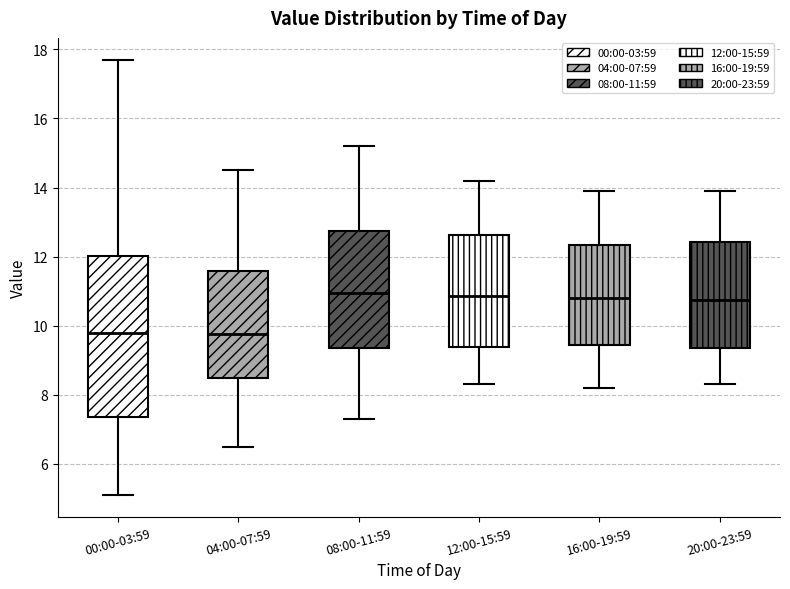

Reading left to right, transcribe this box plot: for each box, give where its median line is, the range the box spans, and where its two whiskers end, as read against the y-axis. The values are not printed on the chart, so give them approximately, as read against the axis.

00:00-03:59: median 9.8, box 7.4 to 12.0, whiskers 5.2 to 17.8
04:00-07:59: median 9.8, box 8.4 to 11.6, whiskers 6.6 to 14.6
08:00-11:59: median 11.0, box 9.4 to 12.8, whiskers 7.4 to 15.2
12:00-15:59: median 10.8, box 9.4 to 12.6, whiskers 8.4 to 14.2
16:00-19:59: median 10.8, box 9.4 to 12.4, whiskers 8.2 to 14.0
20:00-23:59: median 10.8, box 9.4 to 12.4, whiskers 8.4 to 14.0